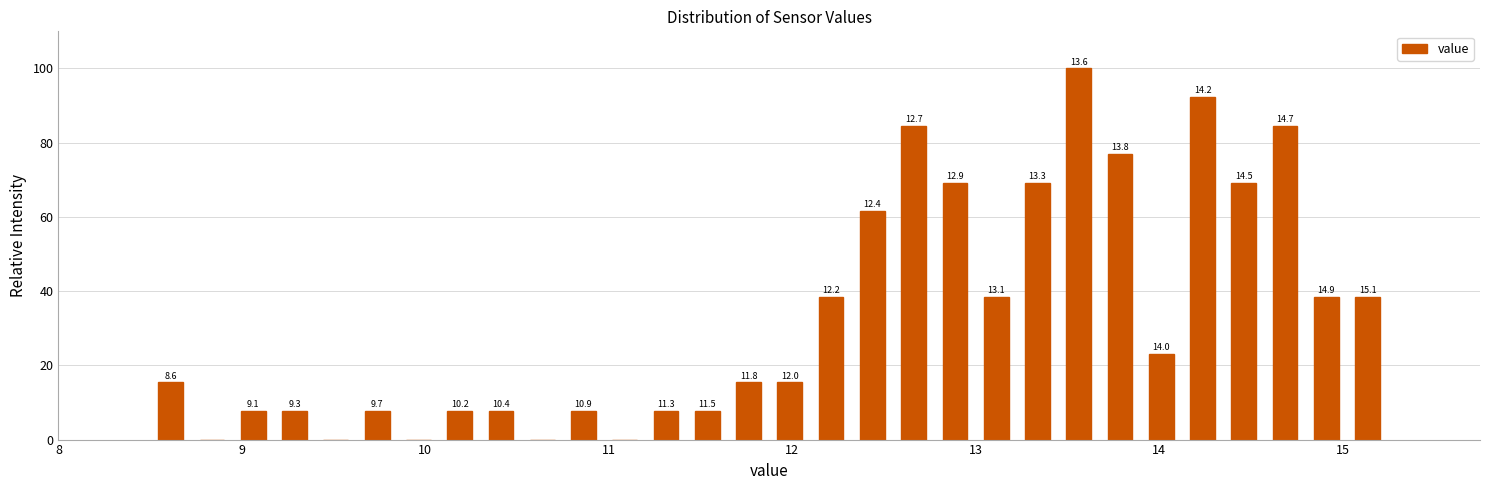

Around what value on the x-axis is the tallest bar? Give the approximate position of its centre, as read against the axis.

13.6